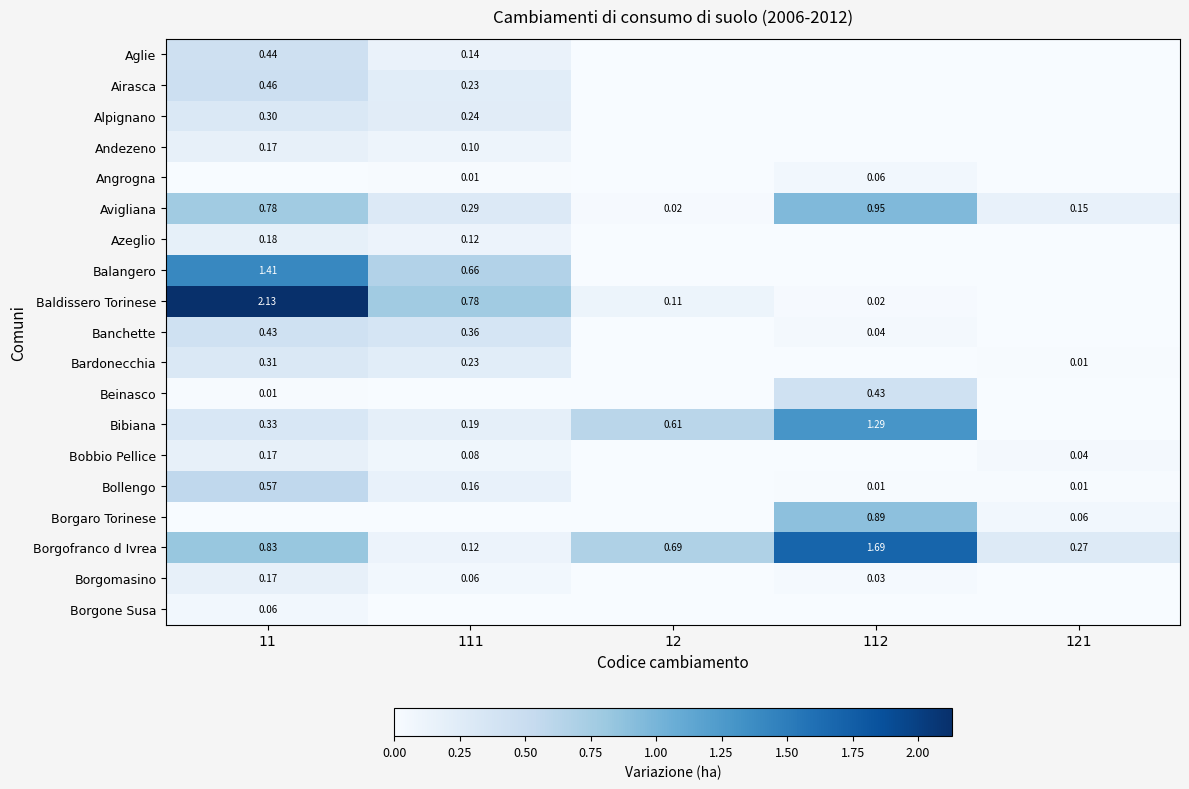

Rank the categories by Borgaro Torinese value from highest to lowest.

112, 121, 11, 111, 12